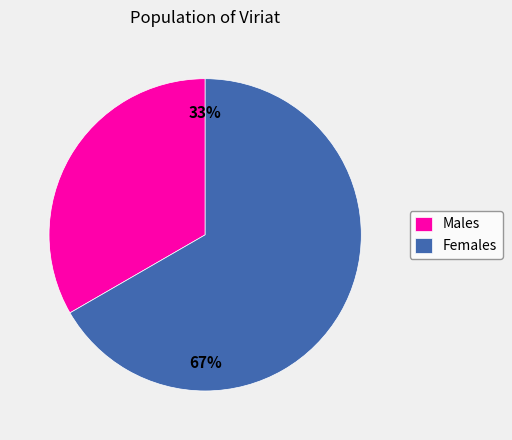

Count the number of slices in the pie.

2